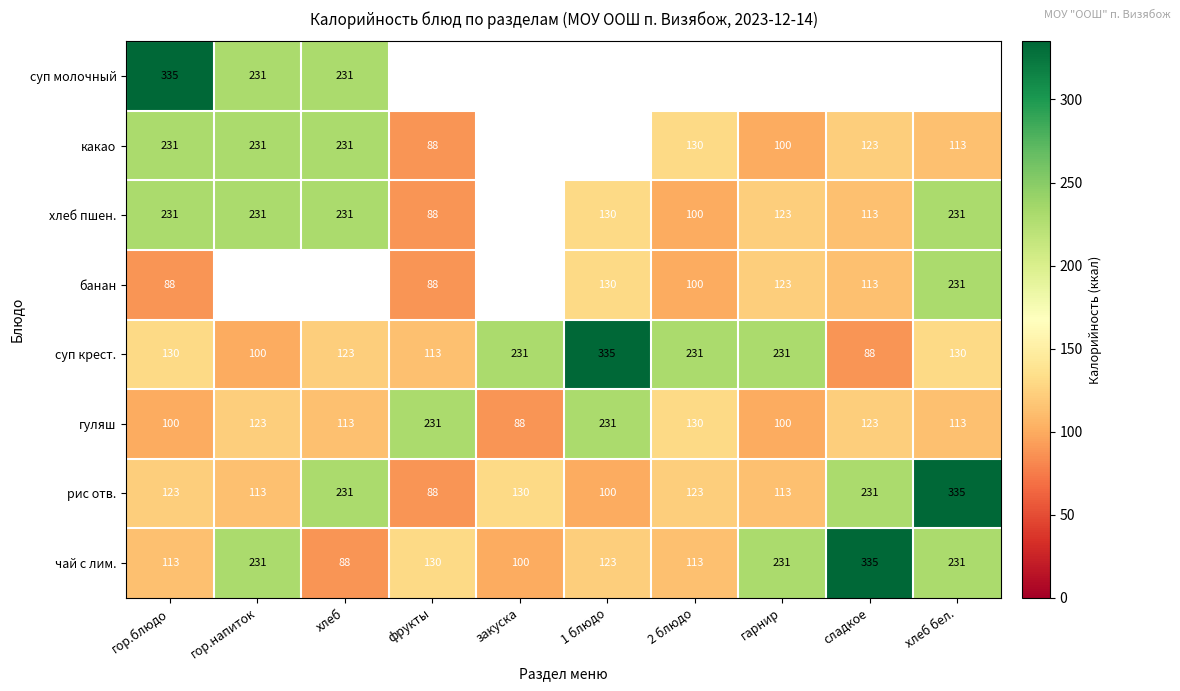

What is the average value of the суп крест. series?

171